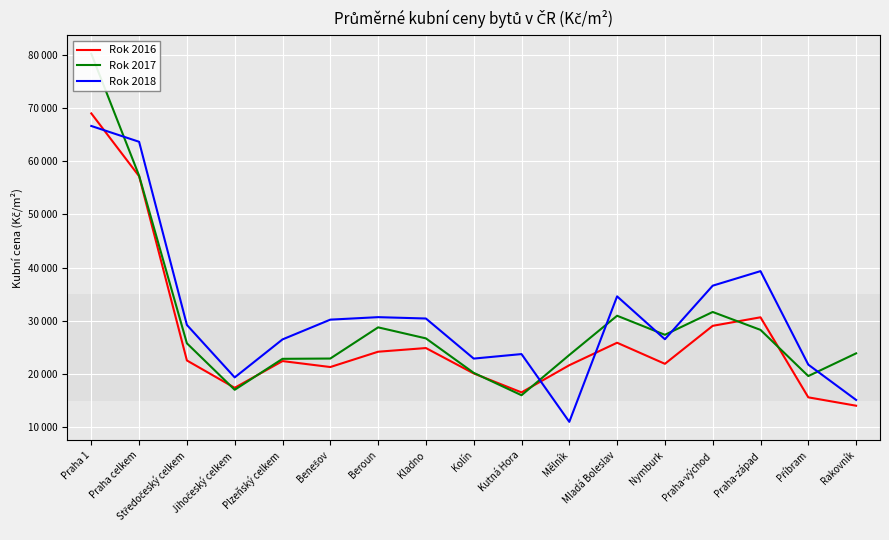

Where is the first local maximum for Rok 2017?

Beroun